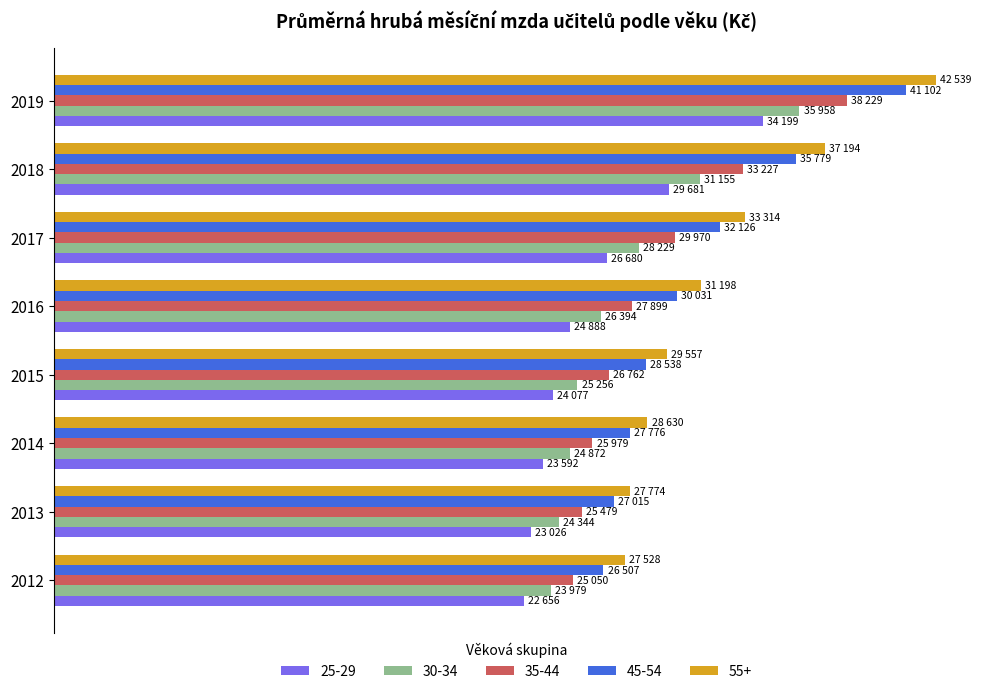

Between 2014 and 2016, which series saw the biggest shift?

55+